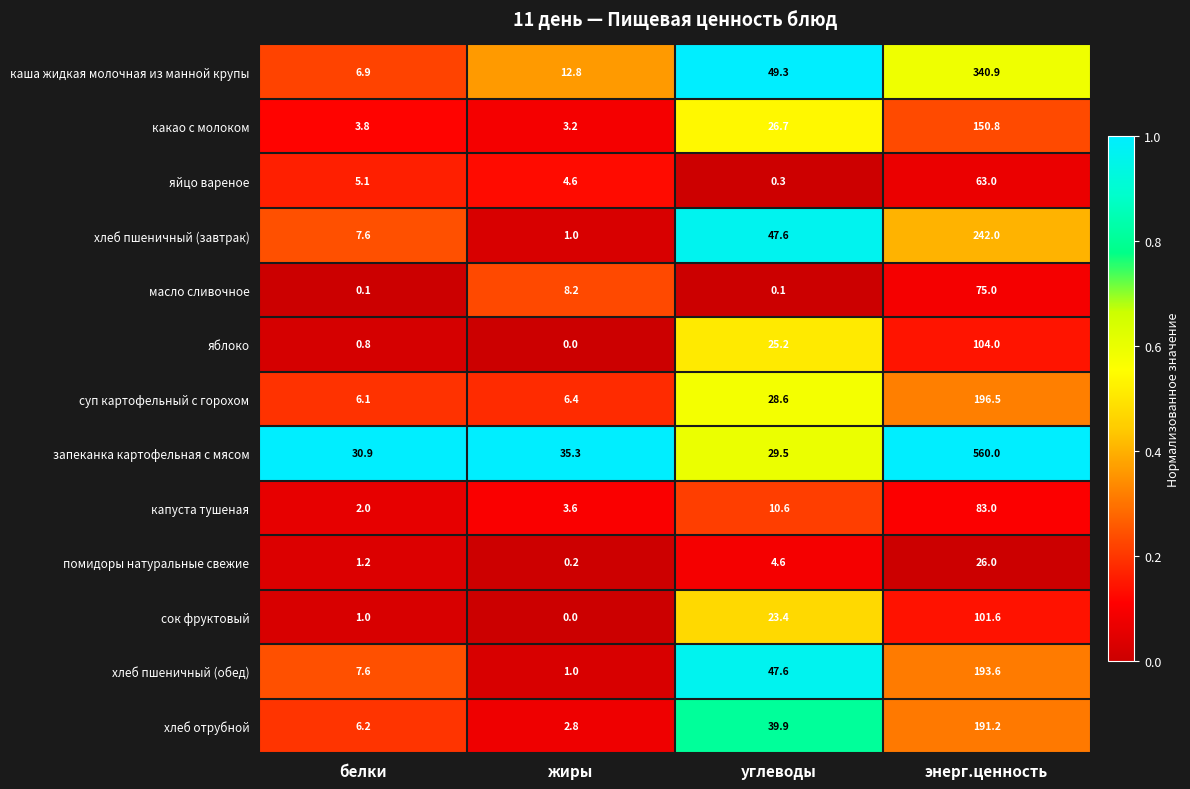

What is the sum of all хлеб пшеничный (обед) values?

249.8